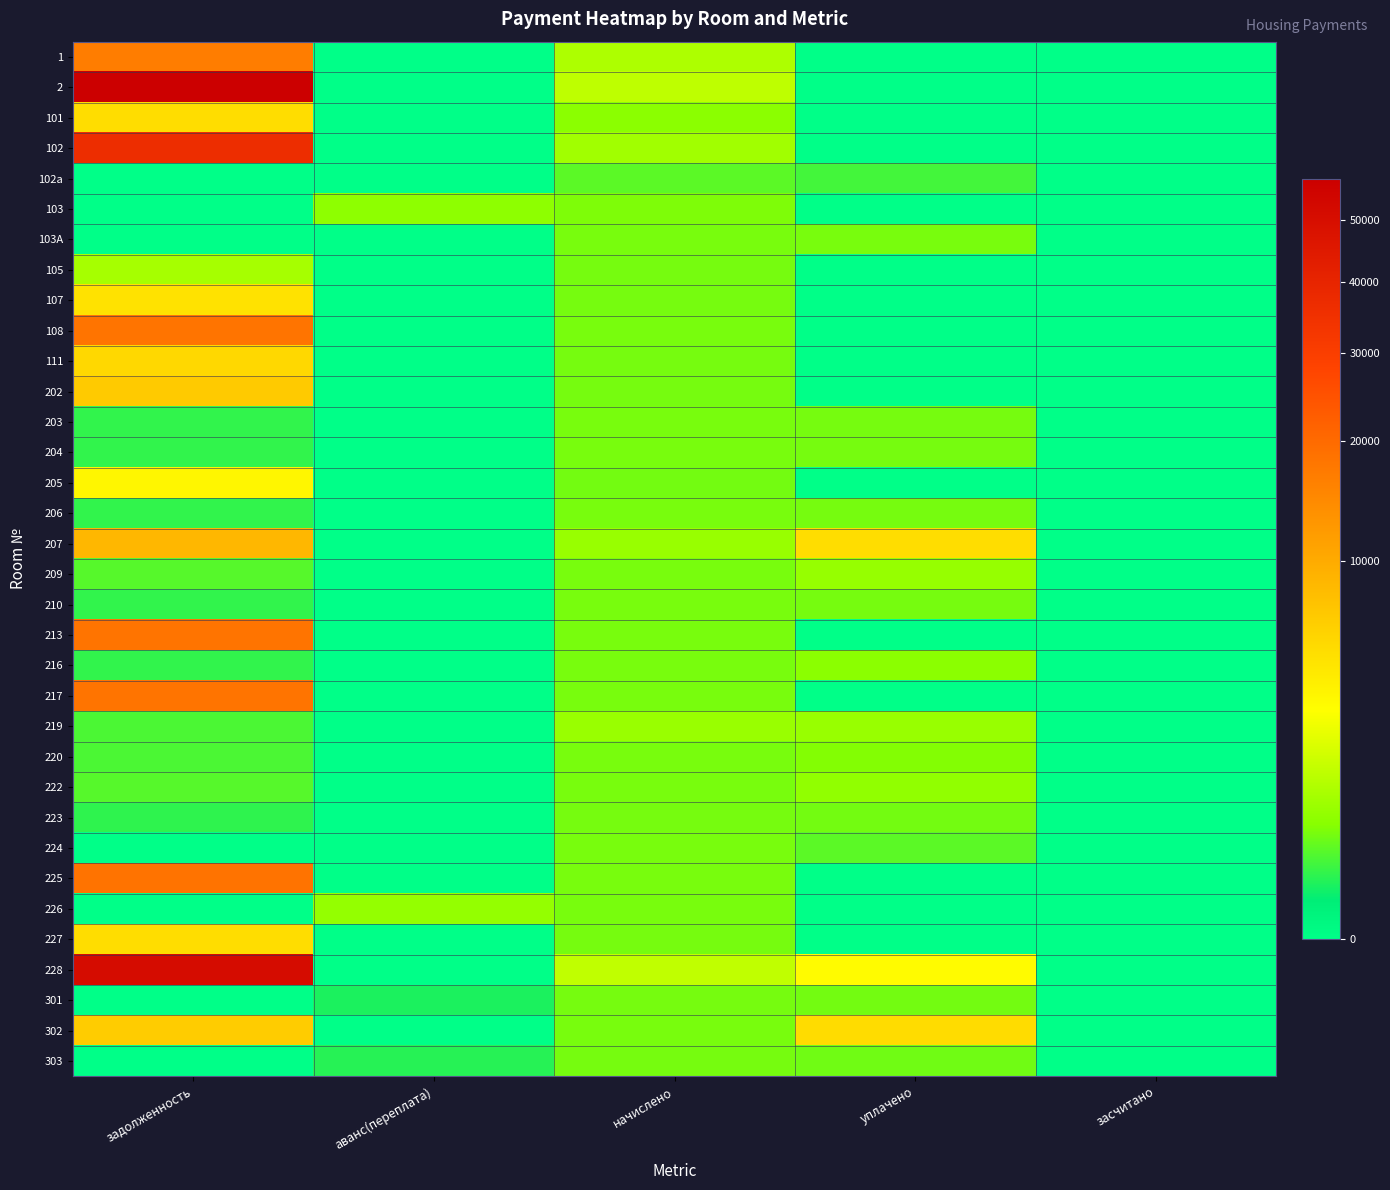

Rank the series at уплачено from highest to lowest value.

302, 207, 228, 219, 209, 222, 216, 220, 103А, 206, 203, 204, 210, 223, 301, 303, 224, 102а, 1, 2, 101, 102, 103, 105, 107, 108, 111, 202, 205, 213, 217, 225, 226, 227